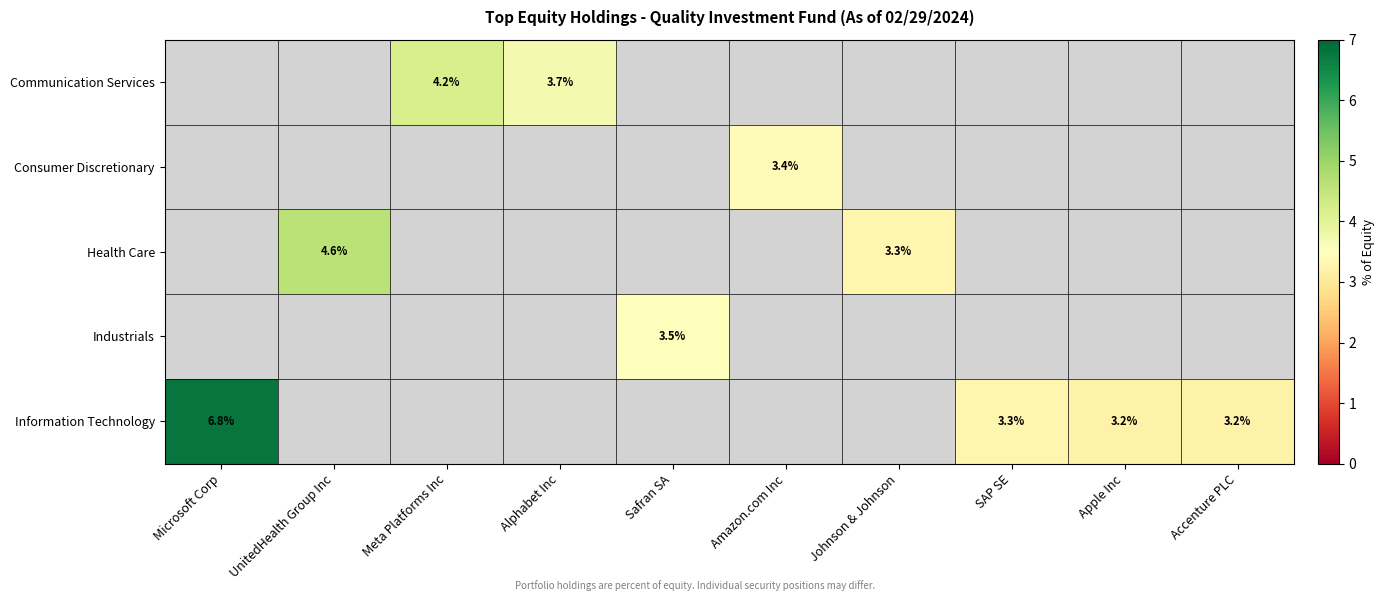

What is the greatest value displayed?

6.8